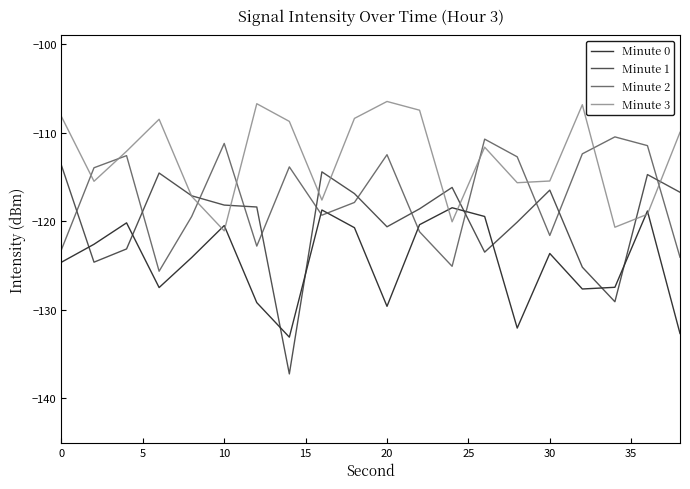

In Minute 1, how many points are lower than both neighbors (excluding endpoints)?

5